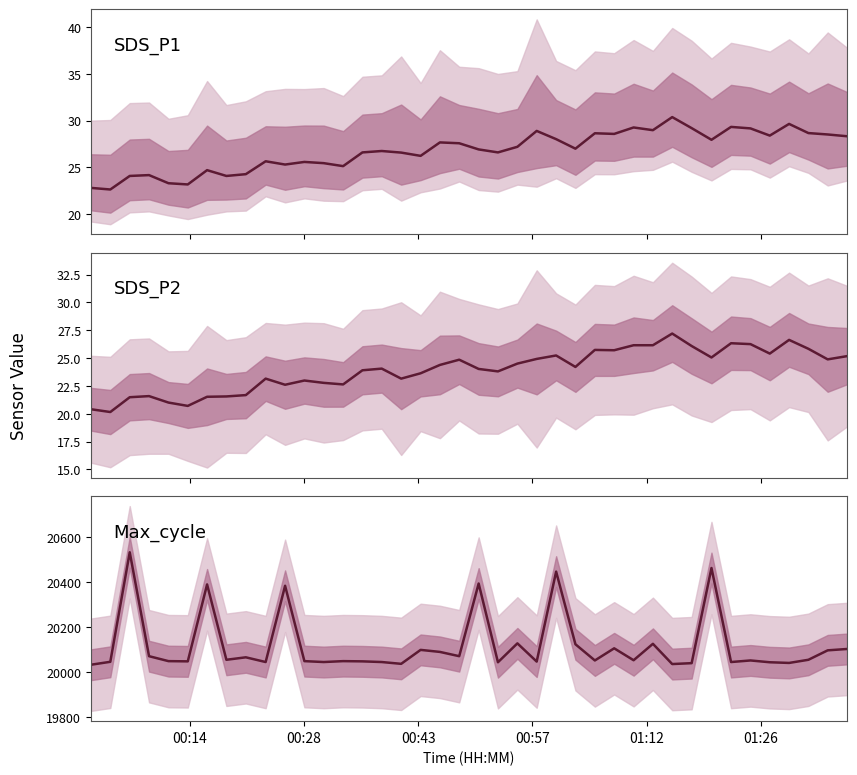

Which series has the widest spread of values?

Max_cycle